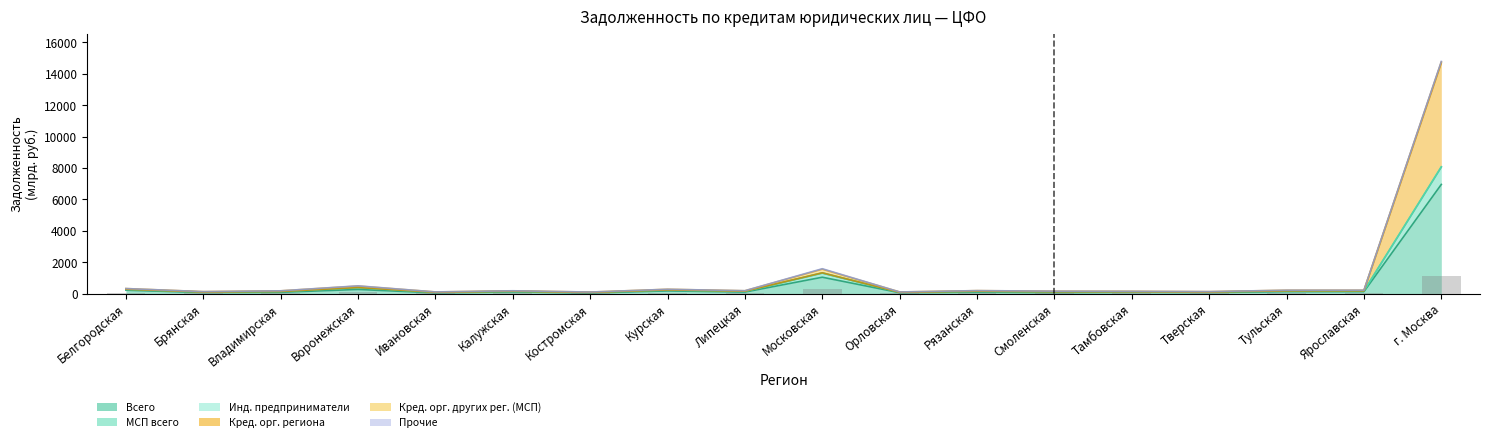

The value of Кред. орг. региона at Костромская is 18.7. True or false?

False